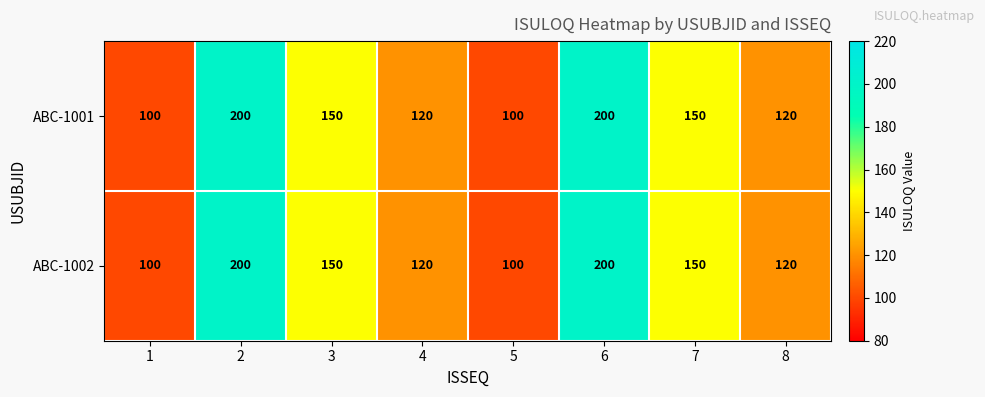

At how many categories does at least one series exceed 130?

4